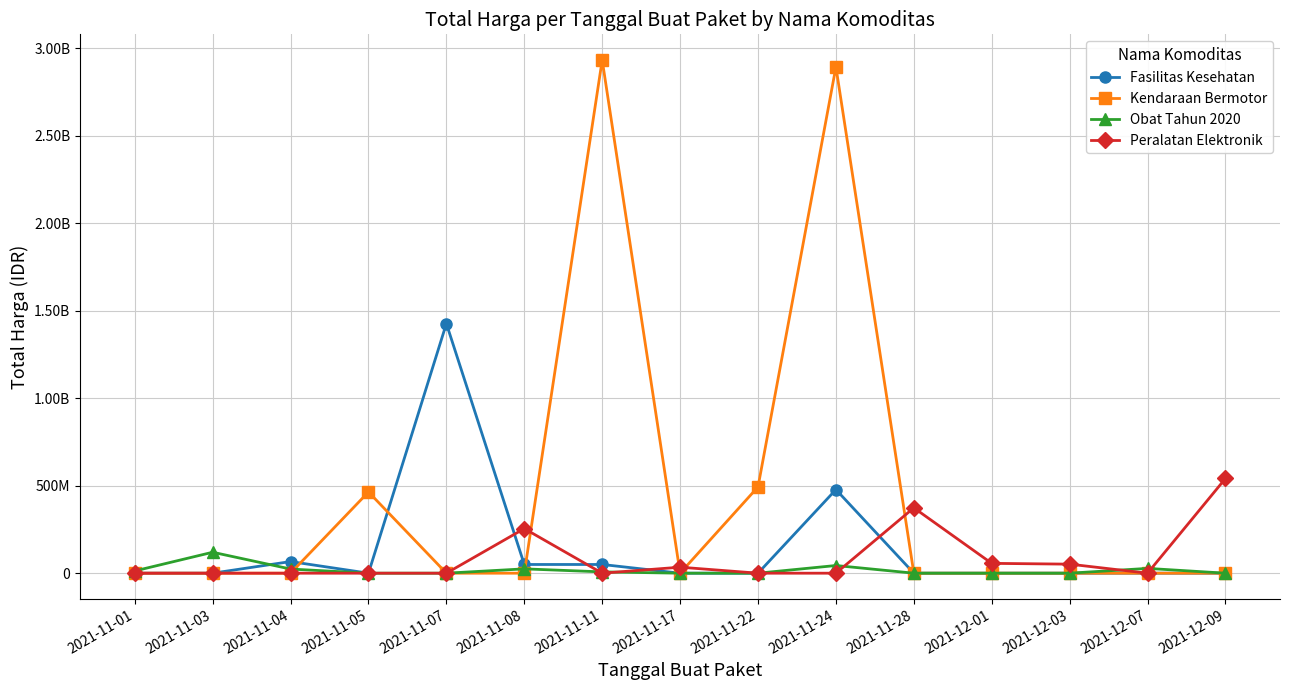

Is this an area chart (filled region under the line)?

No